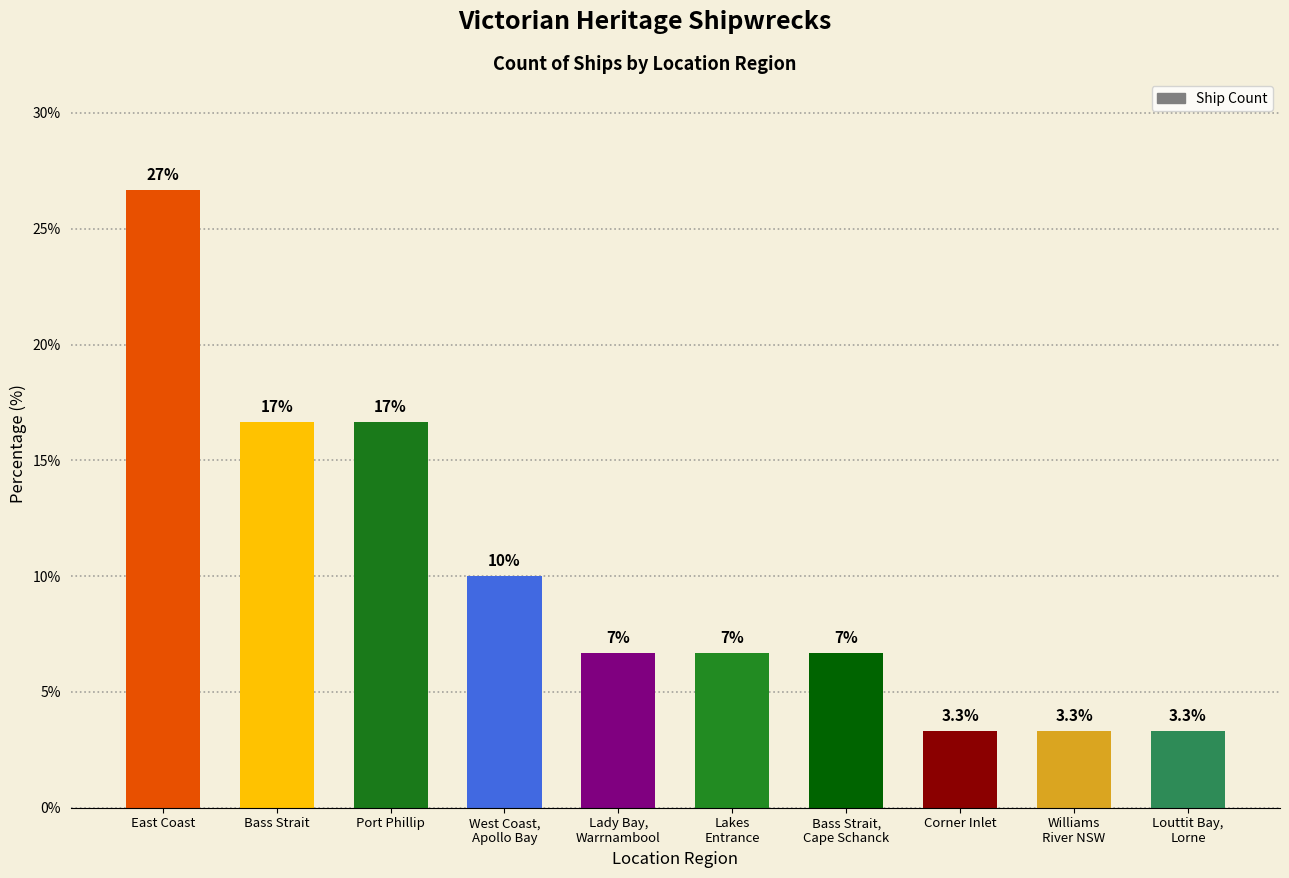

Are the bars horizontal?

No